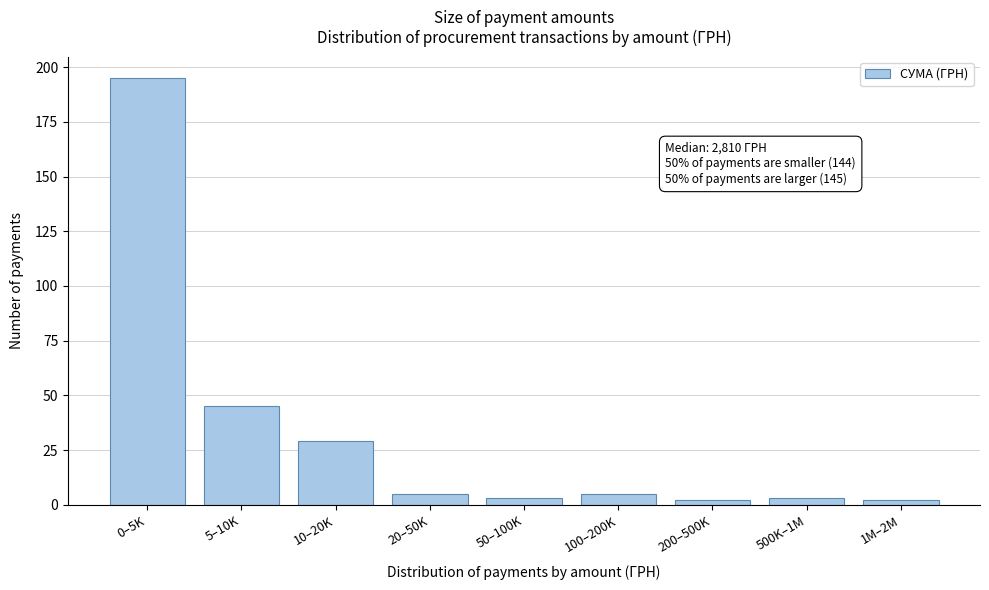

Reading right to left, transcribe all the data shown in this chart.

1M–2M=2	500K–1M=3	200–500K=2	100–200K=5	50–100K=3	20–50K=5	10–20K=29	5–10K=45	0–5K=195